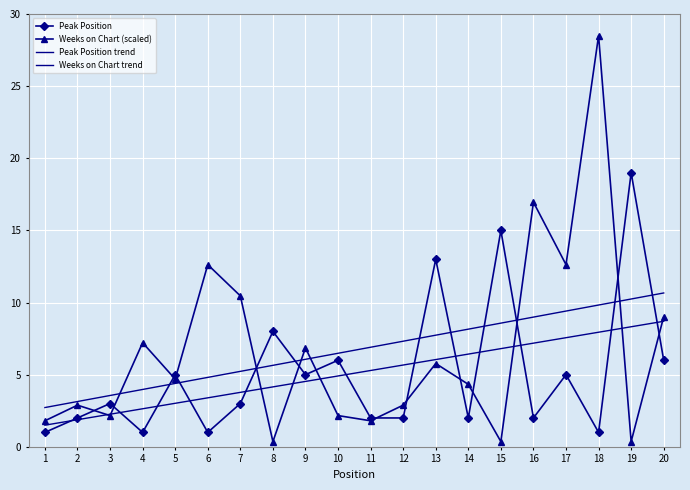

Reading left to right, transcribe all the data shown in this chart.

Peak Position: 1.0	2.0	3.0	1.0	5.0	1.0	3.0	8.0	5.0	6.0	2.0	2.0	13.0	2.0	15.0	2.0	5.0	1.0	19.0	6.0
Weeks on Chart (scaled): 1.8	2.9	2.2	7.2	4.7	12.6	10.5	0.4	6.9	2.2	1.8	2.9	5.8	4.3	0.4	17.0	12.6	28.5	0.4	9.0
Peak Position trend: 1.5	1.9	2.3	2.6	3.0	3.4	3.8	4.2	4.5	4.9	5.3	5.7	6.0	6.4	6.8	7.2	7.6	7.9	8.3	8.7
Weeks on Chart trend: 2.7	3.1	3.6	4.0	4.4	4.8	5.2	5.6	6.1	6.5	6.9	7.3	7.7	8.2	8.6	9.0	9.4	9.8	10.2	10.7